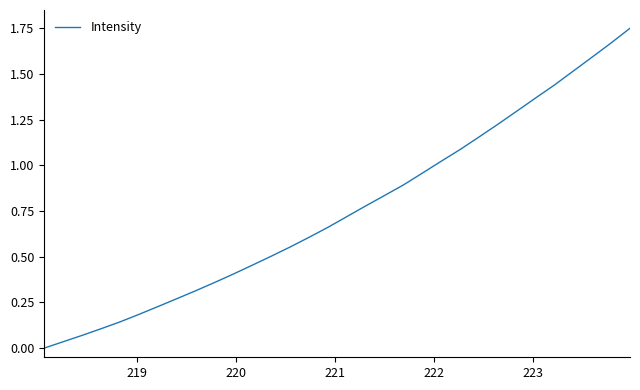

How many lines are shown in the chart?

1